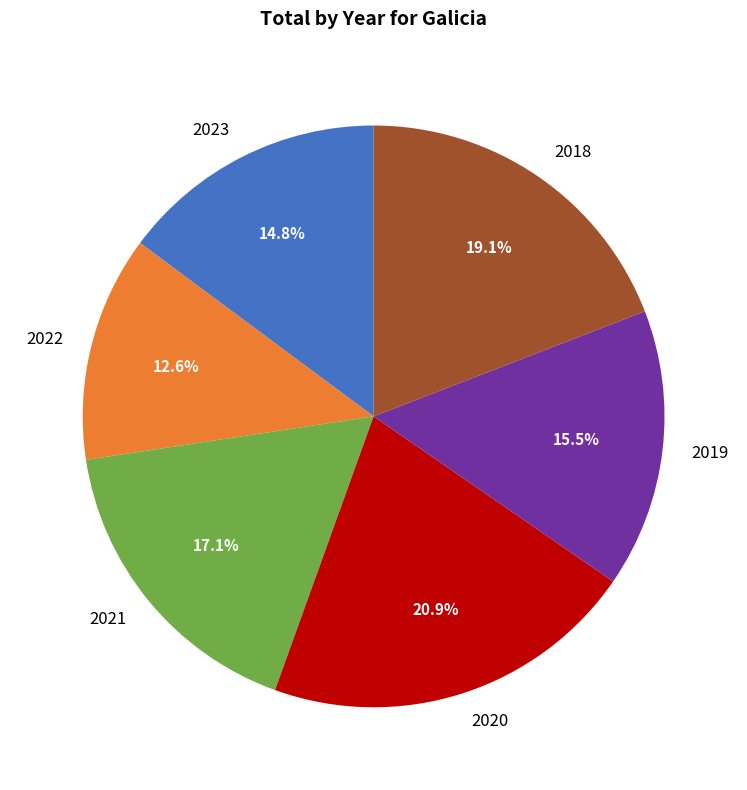

What is the ratio of the value at 2022 to the value at 2019?

0.8